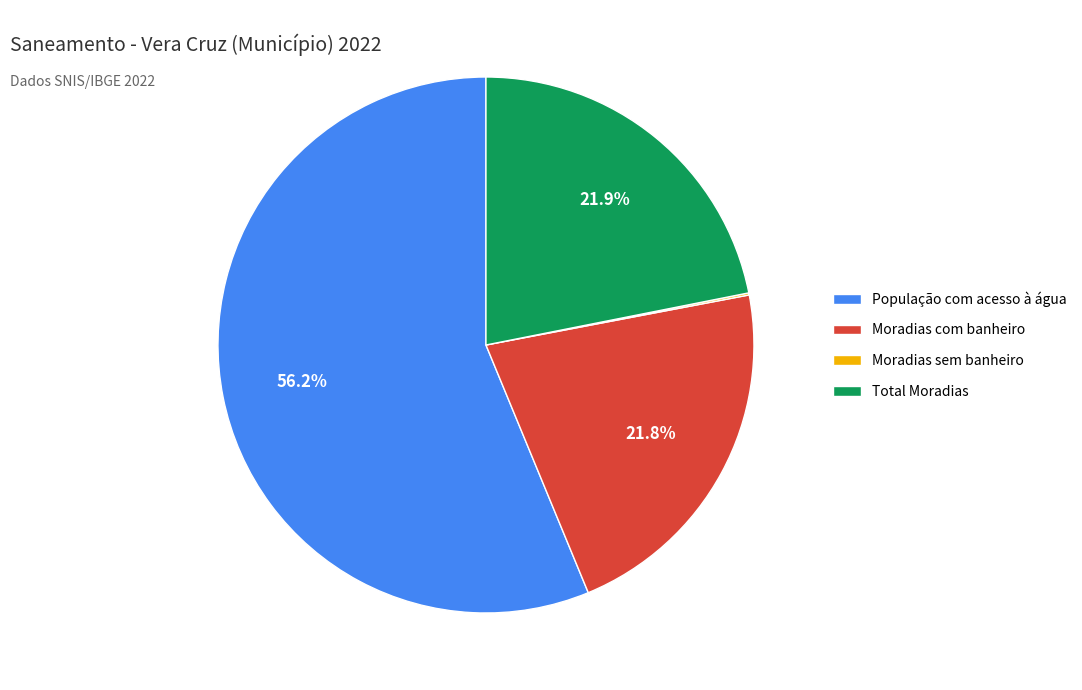

Which category has the biggest portion of the pie?

População com acesso à água